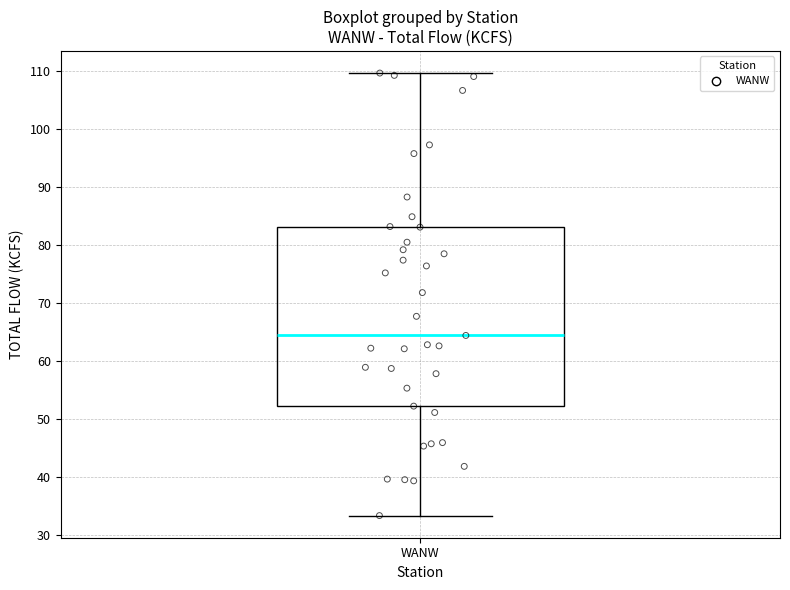

Read this box plot against the y-axis: the position of the median line, the range covered by the box, and the ends of both whiskers. The values are not printed on the chart, so give them approximately, as read against the axis.

median 64, box 52 to 83, whiskers 33 to 110